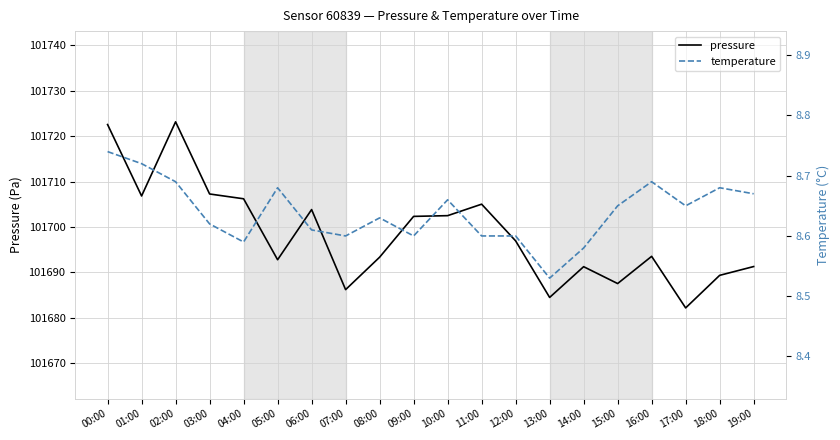

What is the difference between the maximum and second lowest values in the temperature series?

0.2